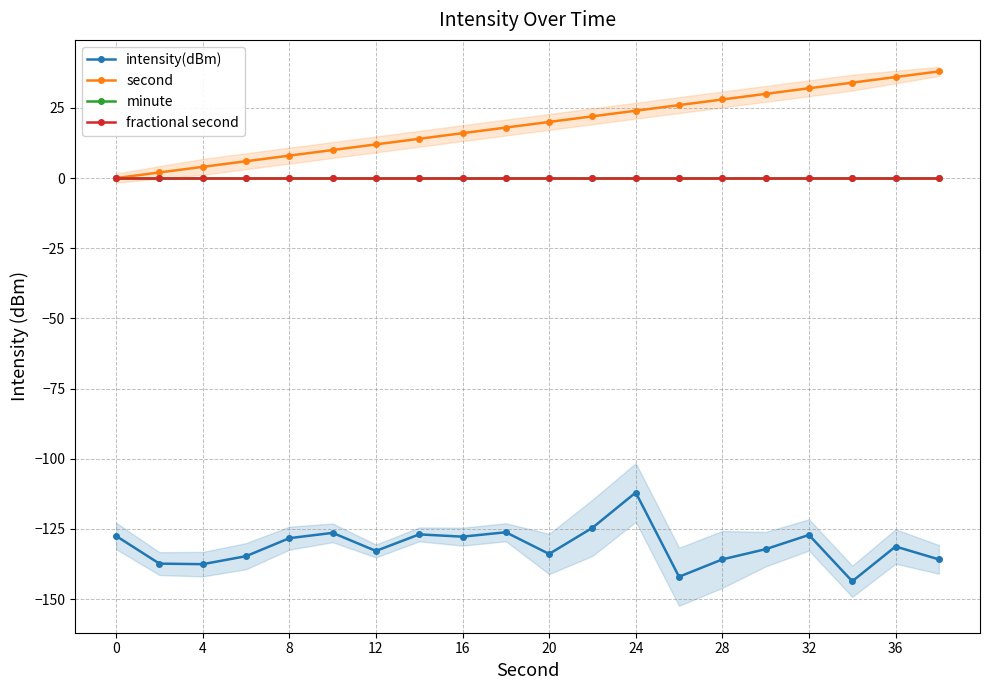

How many values in the intensity(dBm) series exceed -131?

9